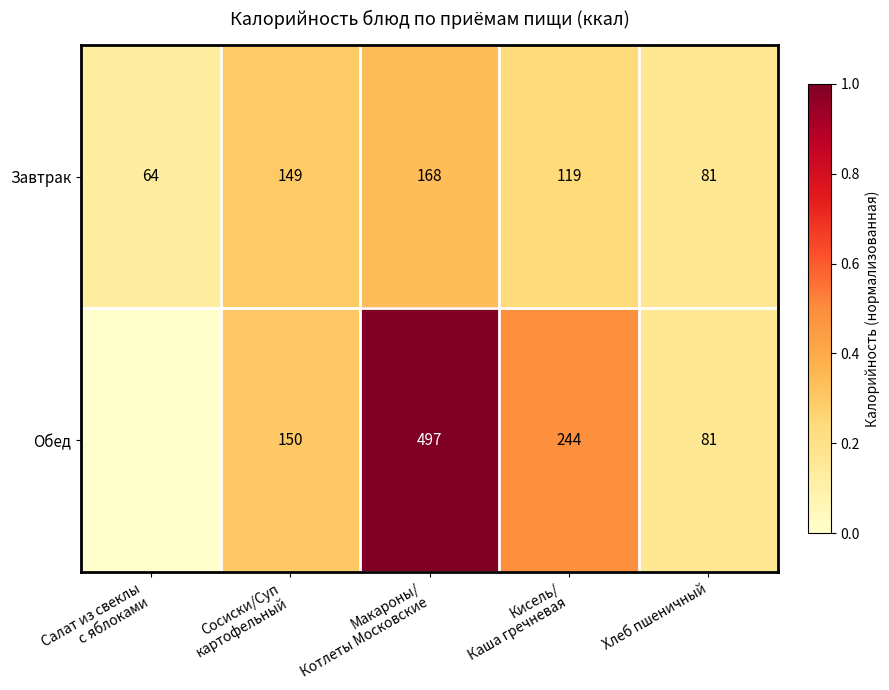

Between Макароны/
Котлеты Московские and Кисель/
Каша гречневая, which series saw the biggest shift?

Обед